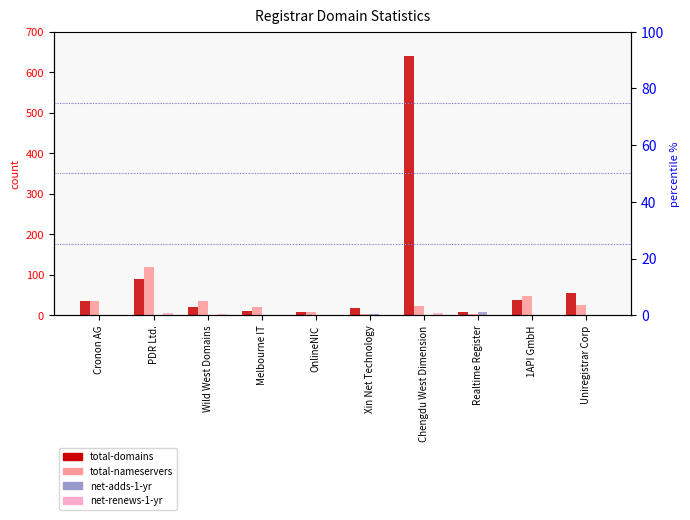

Are the bars grouped side by side (vs. stacked)?

Yes